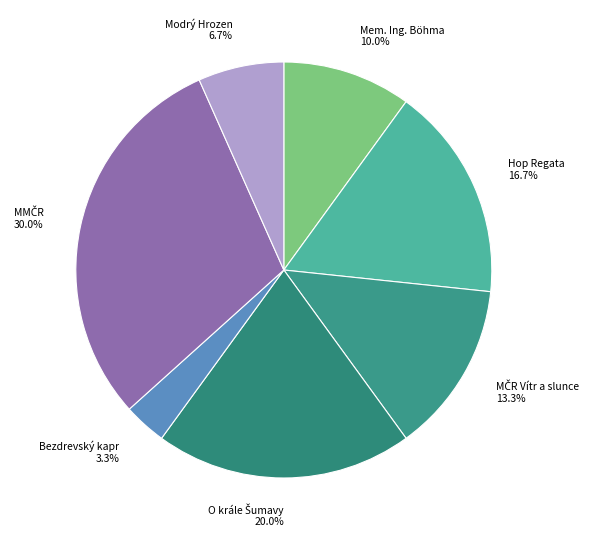

What percentage is the Bezdrevský kapr slice, to the nearest percent?

3%